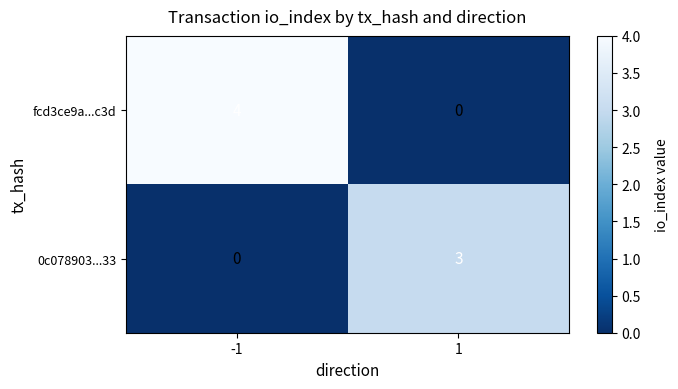

What is the greatest value displayed?

4